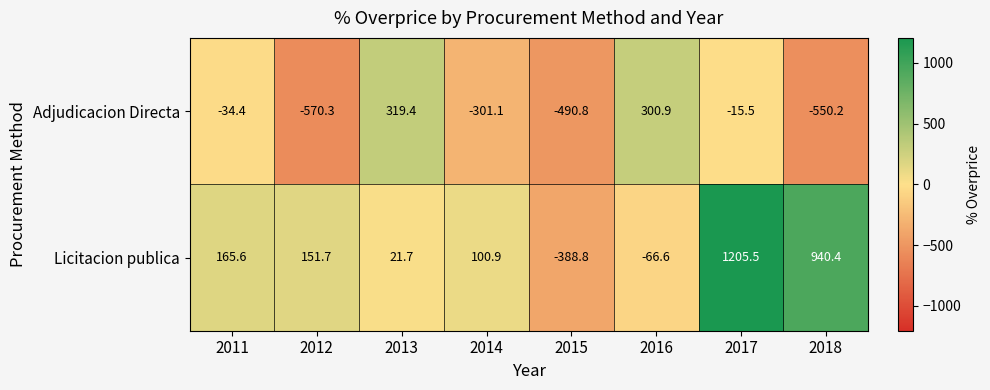

What is the spread (max minus min) of values at 2017?

1221.0